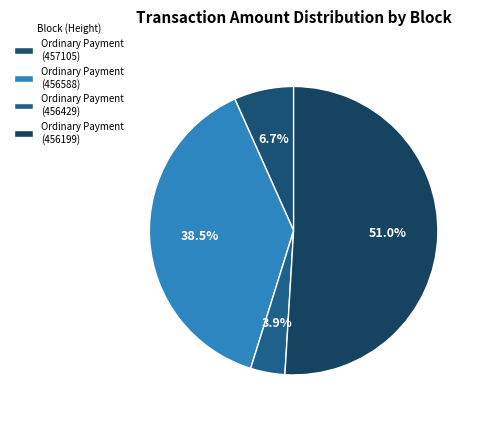

Count the number of slices in the pie.

4